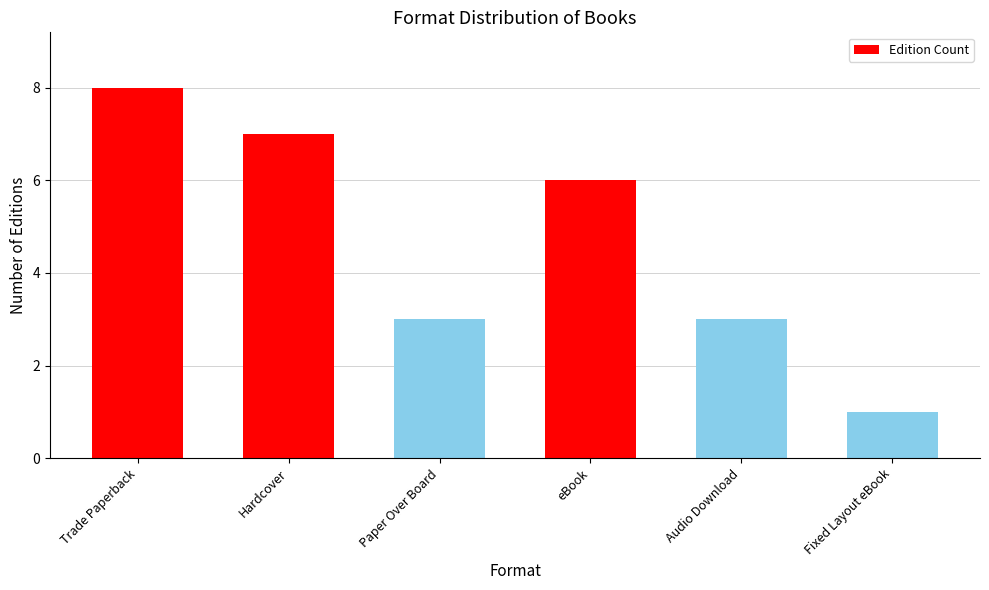

What is the sum of the values at Trade Paperback and Fixed Layout eBook?

9